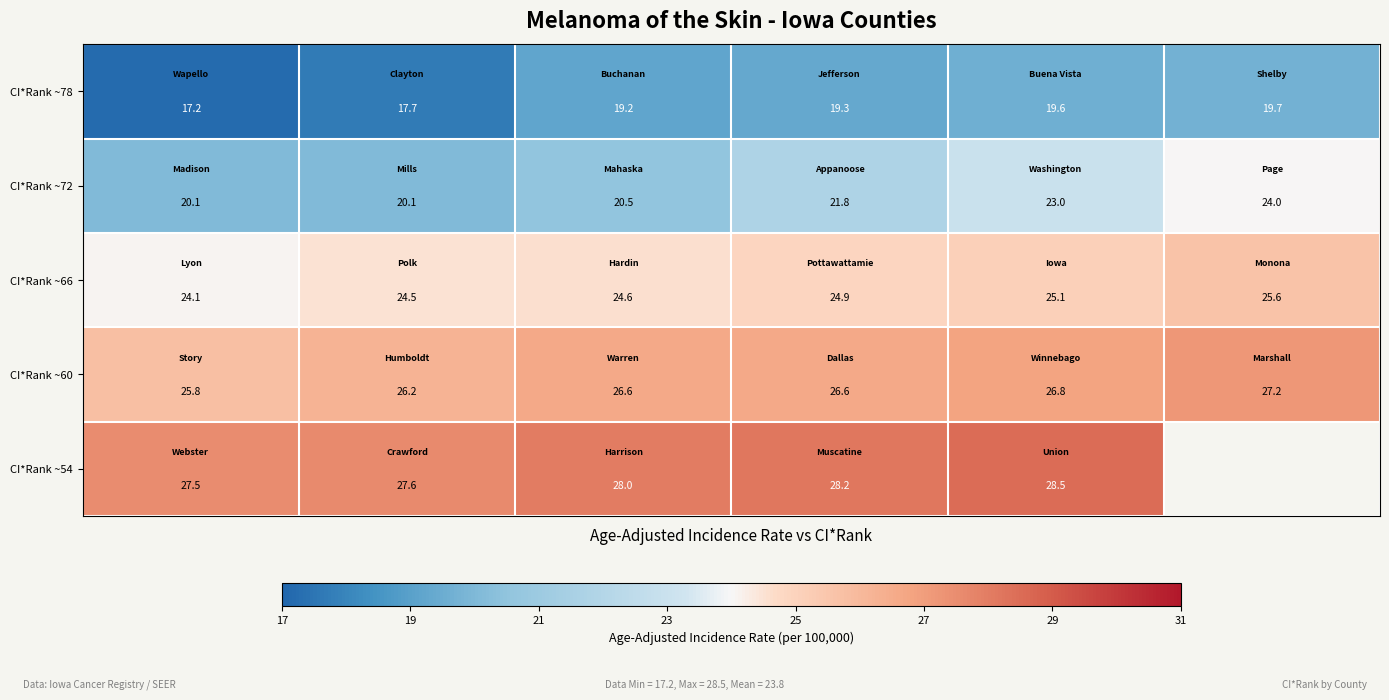

What is the difference between the maximum and minimum values in the CI*Rank ~72 series?

3.9